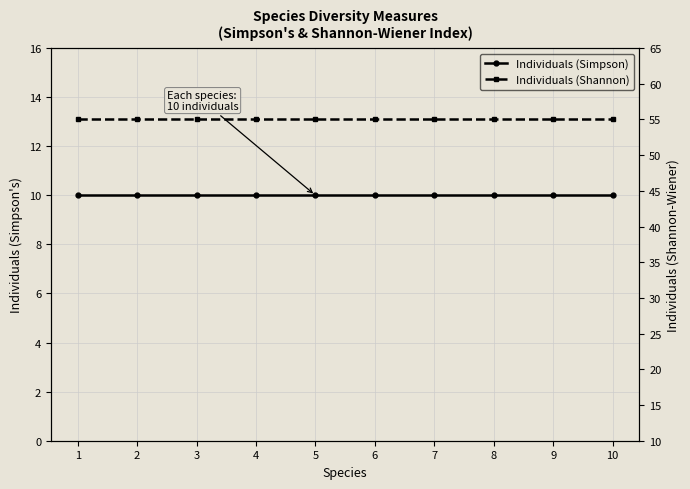

True or false: Individuals (Shannon) and Individuals (Simpson) intersect in this chart.

False